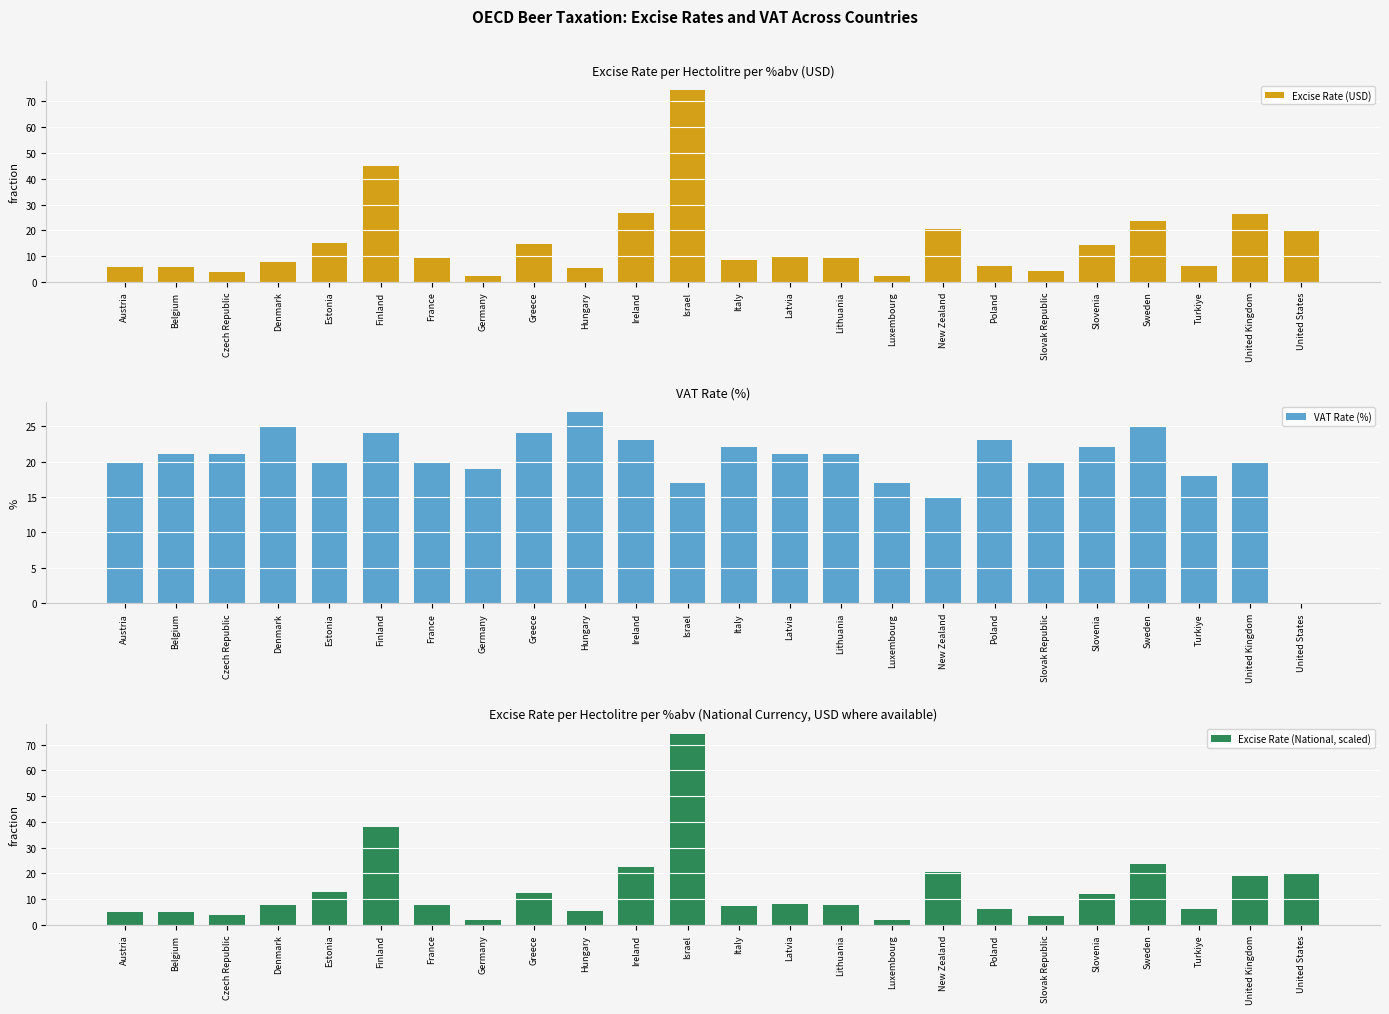

Are the bars horizontal?

No